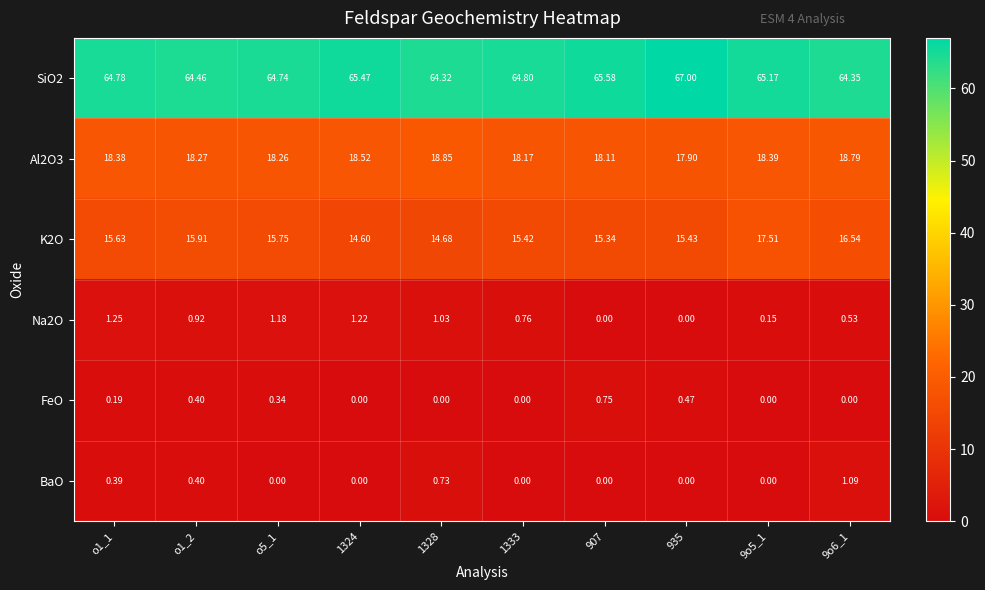

How many values in BaO are above zero?

4